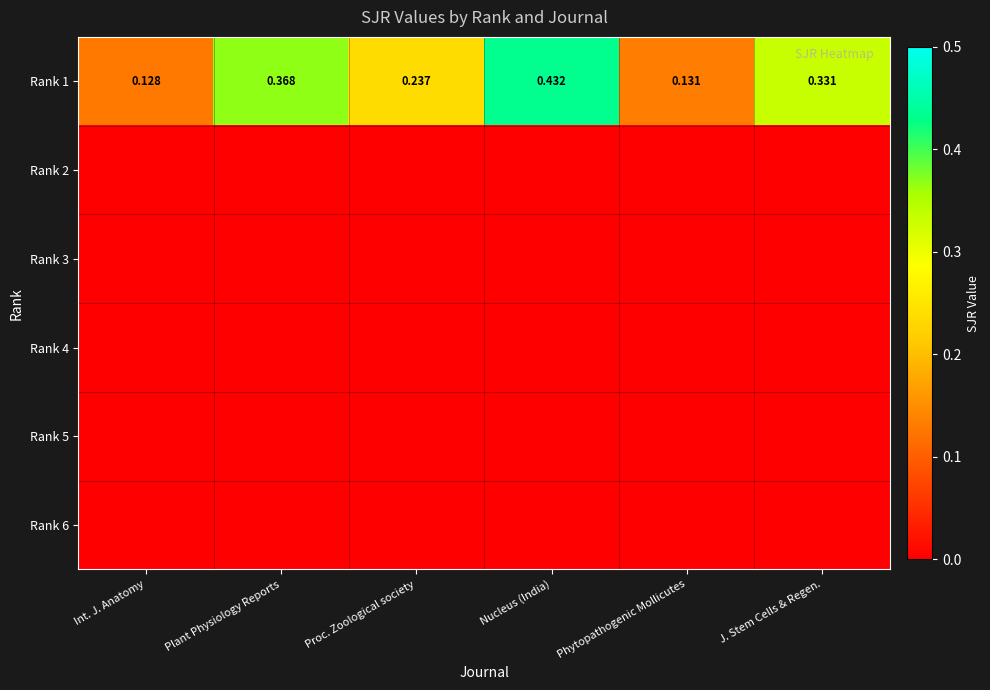

Which label corresponds to the smallest value in the chart?

Int. J. Anatomy